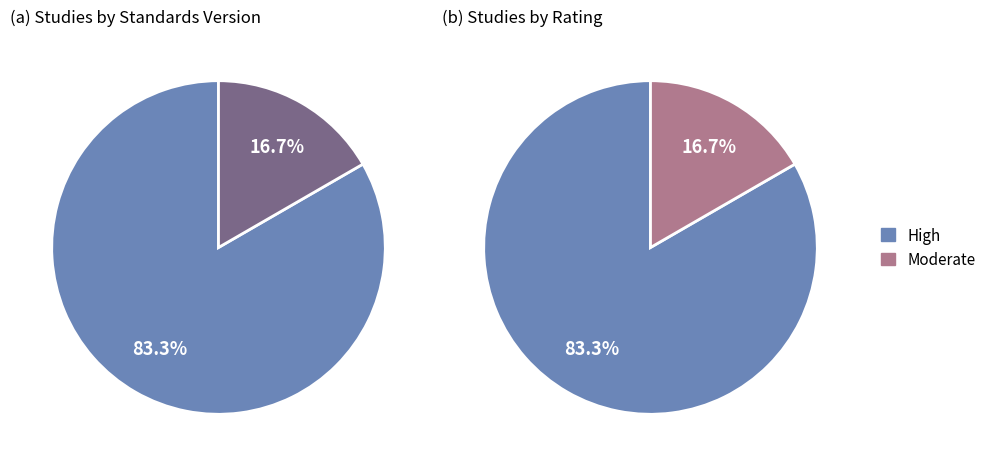

The WWHV014629 slice represents 9% of the pie. True or false?

False